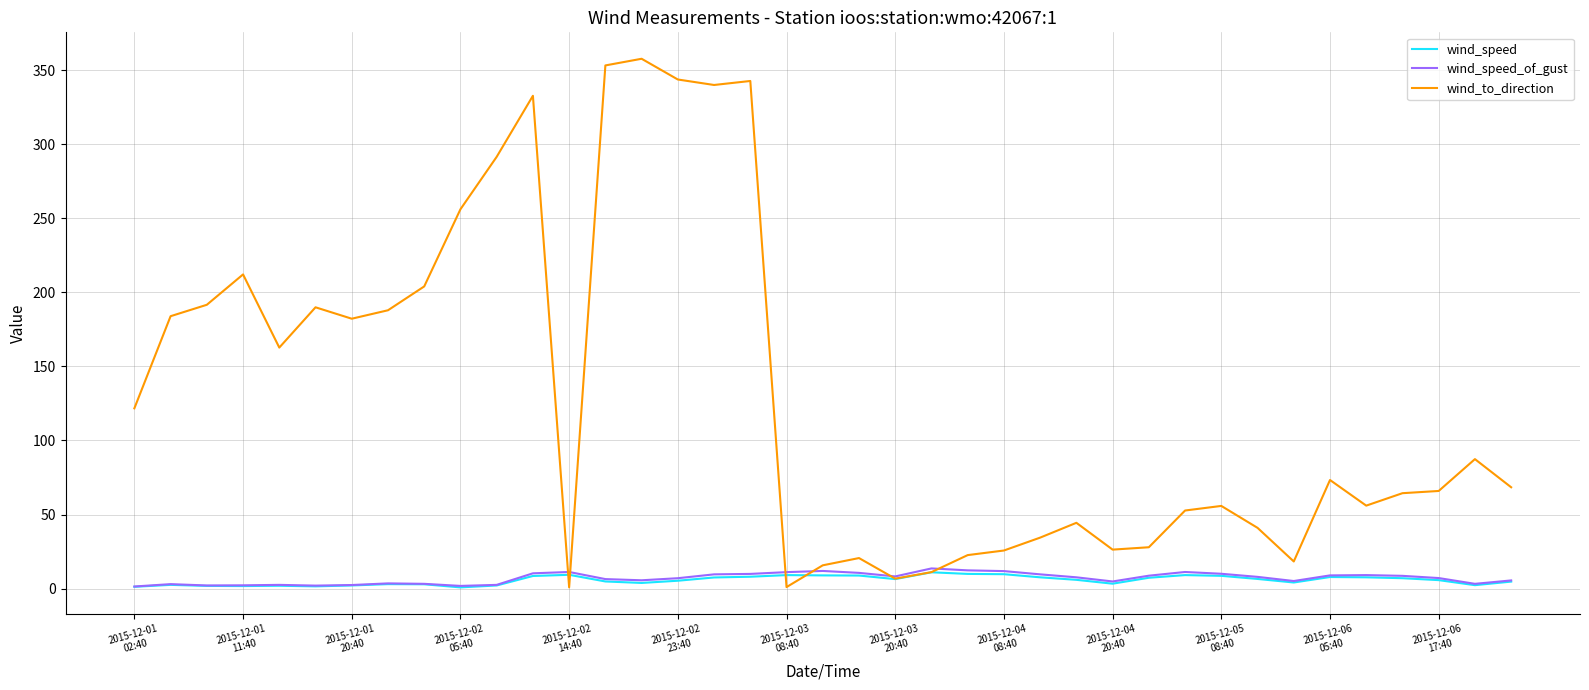

At how many categories does at least one series exceed 113?

17